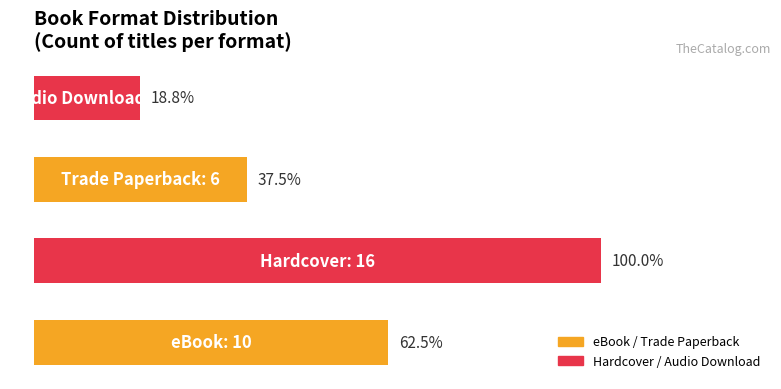

Are the bars horizontal?

Yes